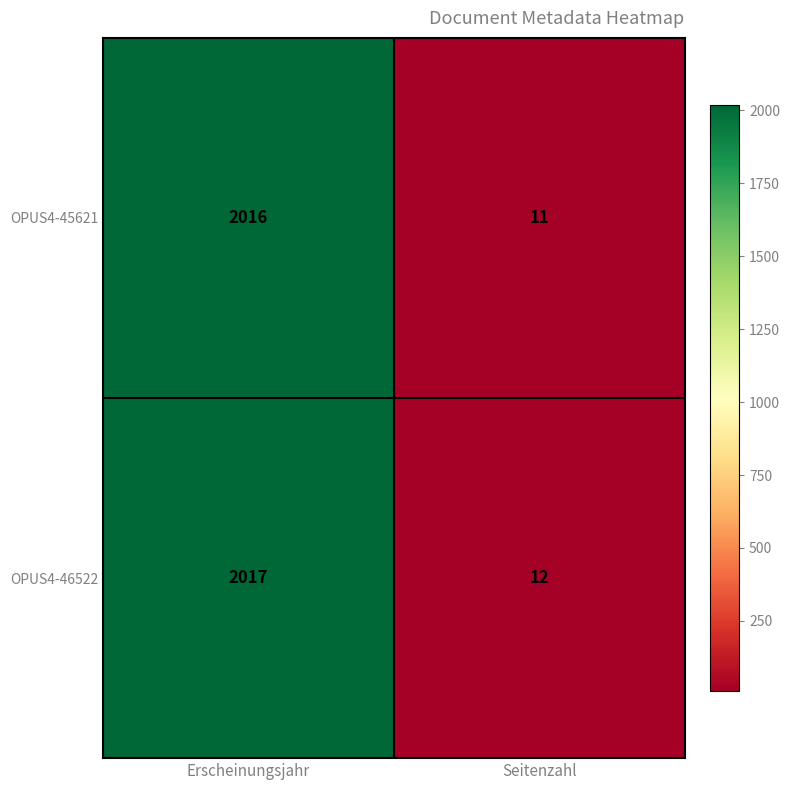

What is the sum of the OPUS4-46522 values at Seitenzahl and Erscheinungsjahr?

2029